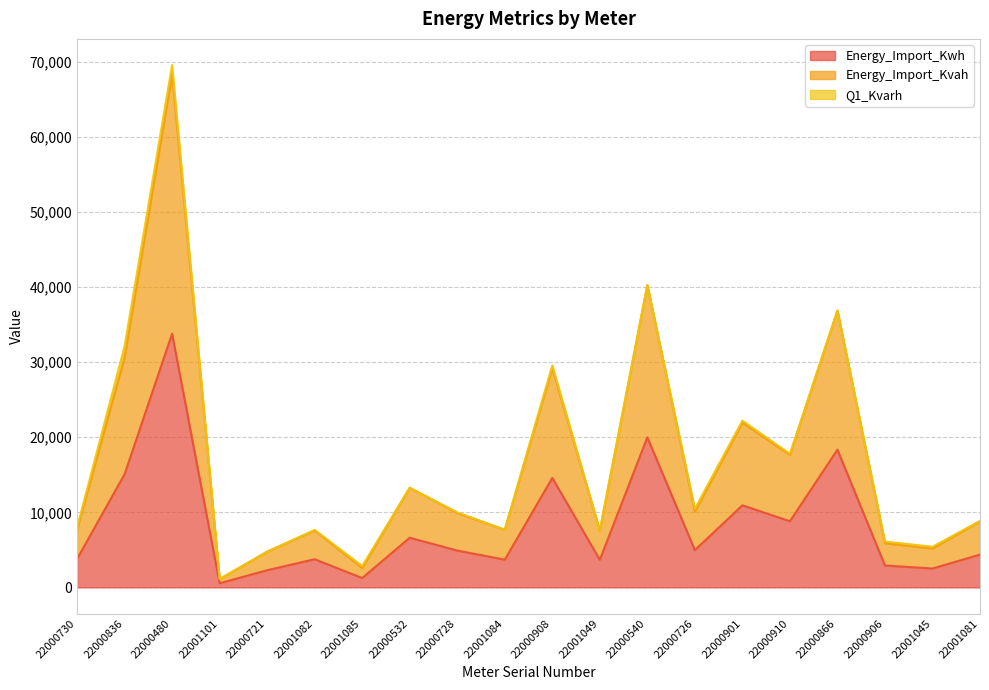

What is the maximum value shown in the chart?

68318.1